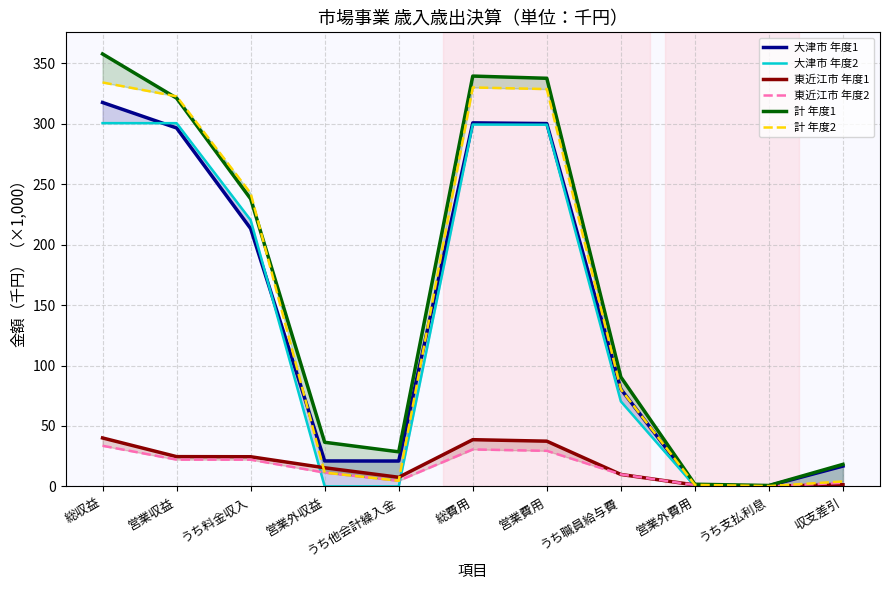

The value of 計 年度2 at 総費用 is 498.0. True or false?

False